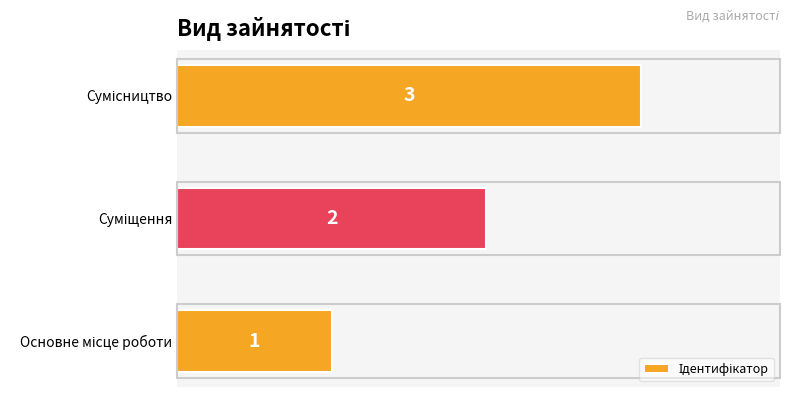

What is the sum of all values?

6